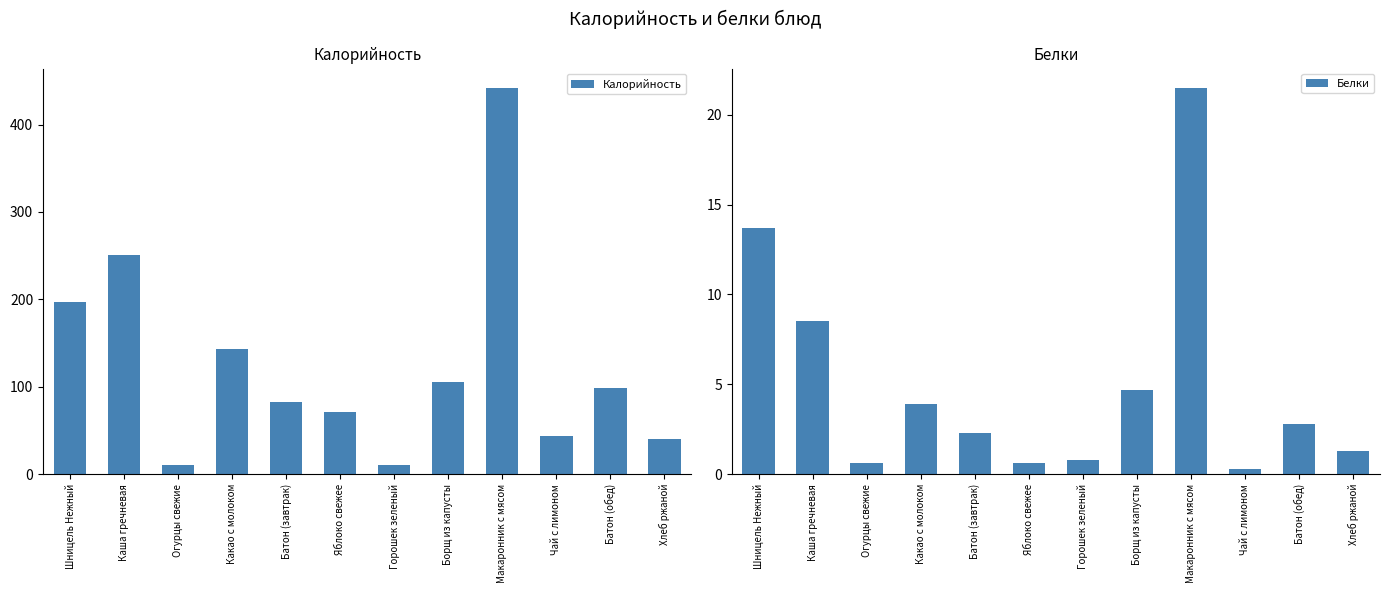

What is the label of the 4th bar from the right?

Макаронник с мясом